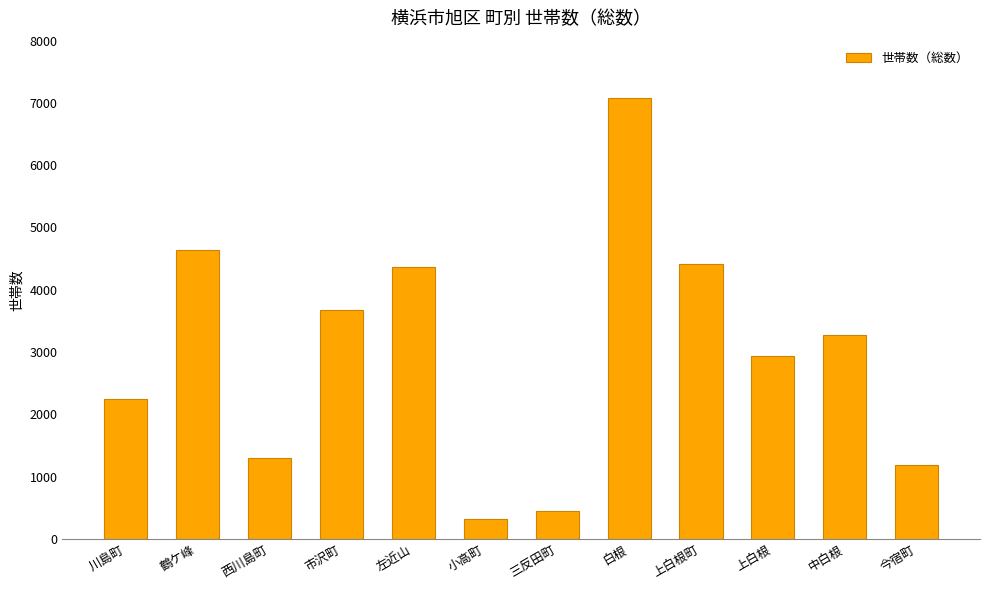

What is the label of the 1st bar from the right?

今宿町